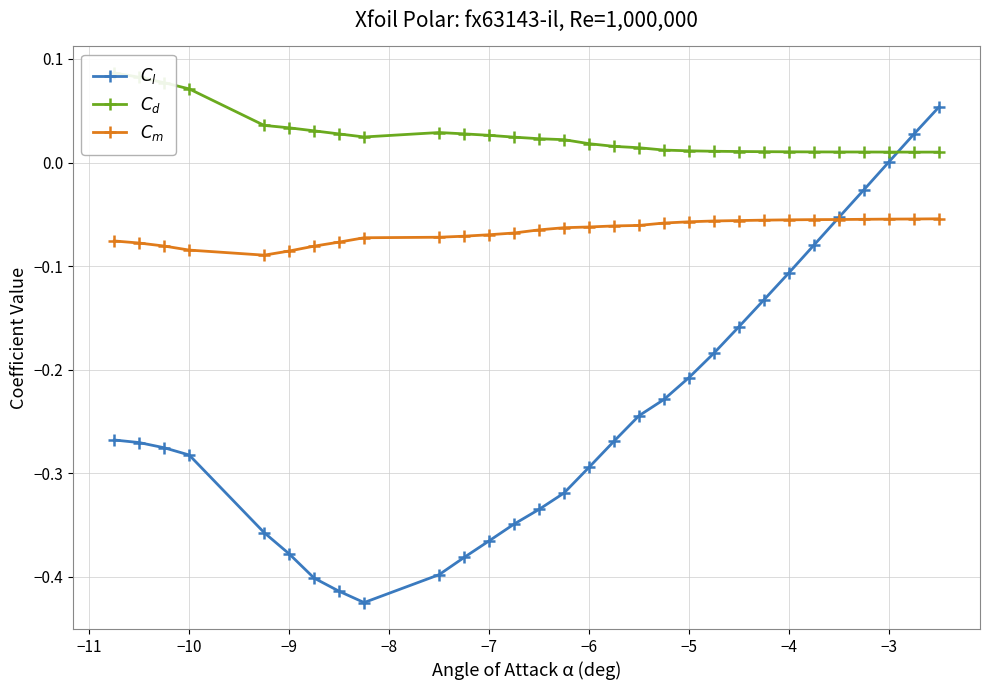

Reading left to right, extract all data points from this chart.

$C_l$: -0.3	-0.3	-0.3	-0.3	-0.4	-0.4	-0.4	-0.4	-0.4	-0.4	-0.4	-0.4	-0.3	-0.3	-0.3	-0.3	-0.3	-0.2	-0.2	-0.2	-0.2	-0.2	-0.1	-0.1	-0.1	-0.1	-0.0	0.0	0.0	0.1
$C_d$: 0.1	0.1	0.1	0.1	0.0	0.0	0.0	0.0	0.0	0.0	0.0	0.0	0.0	0.0	0.0	0.0	0.0	0.0	0.0	0.0	0.0	0.0	0.0	0.0	0.0	0.0	0.0	0.0	0.0	0.0
$C_m$: -0.1	-0.1	-0.1	-0.1	-0.1	-0.1	-0.1	-0.1	-0.1	-0.1	-0.1	-0.1	-0.1	-0.1	-0.1	-0.1	-0.1	-0.1	-0.1	-0.1	-0.1	-0.1	-0.1	-0.1	-0.1	-0.1	-0.1	-0.1	-0.1	-0.1